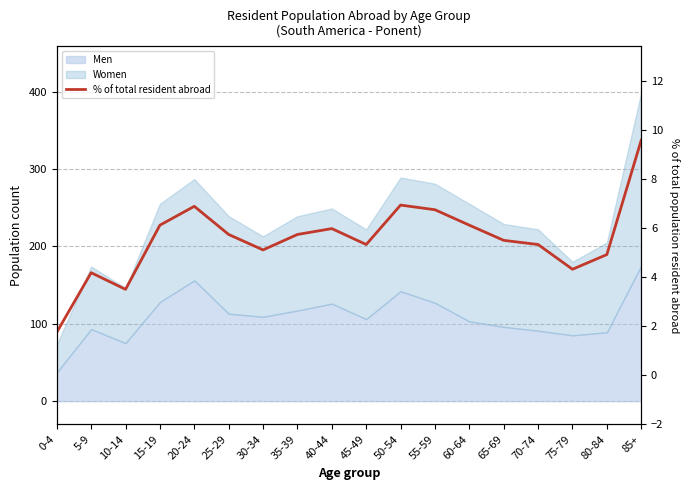

Which has a higher value, 60-64 or 20-24?

20-24